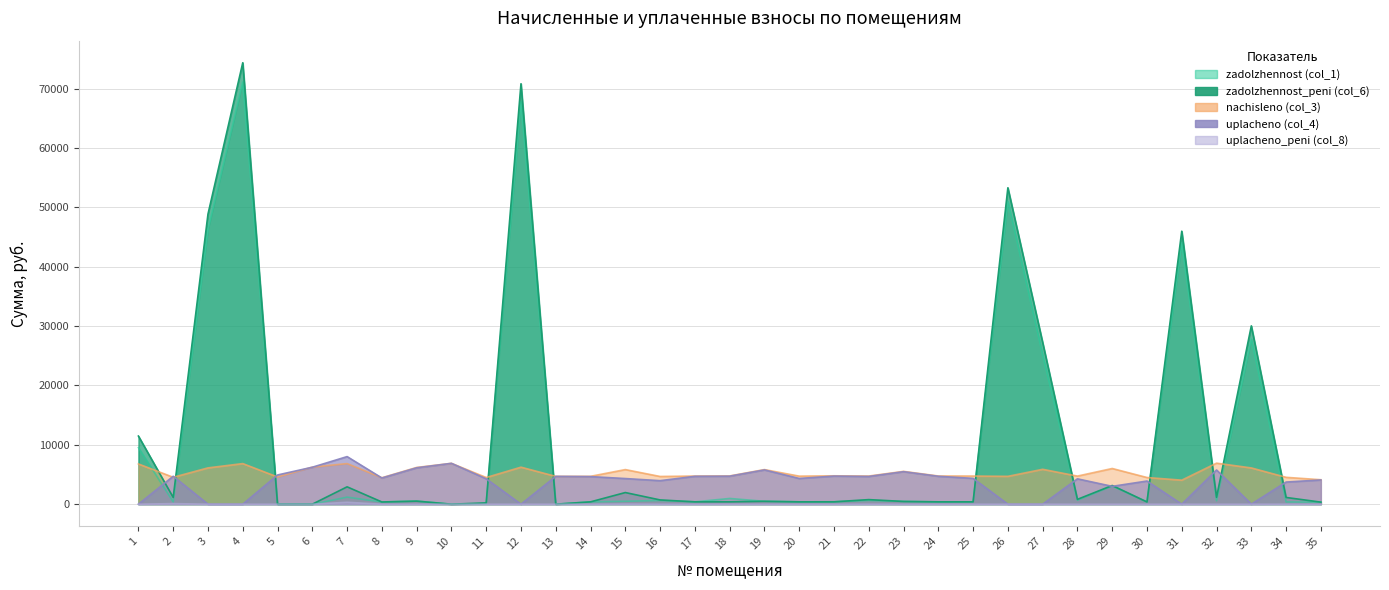

At how many categories does at least one series exceed 36003?

5